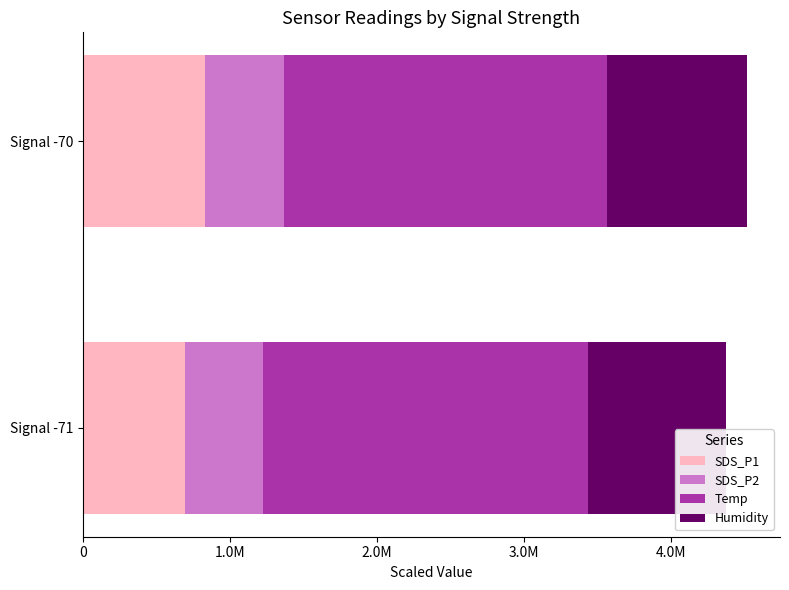

What is the average value of the SDS_P2 series?

533958.3